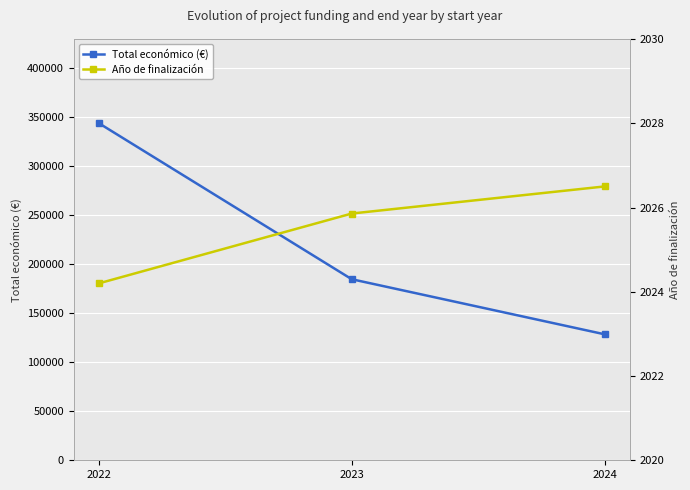

Reading left to right, what are all the values shown in this chart?

Total económico (€): 343626.8	184594.8	128468.0
Año de finalización: 2024.2	2025.9	2026.5